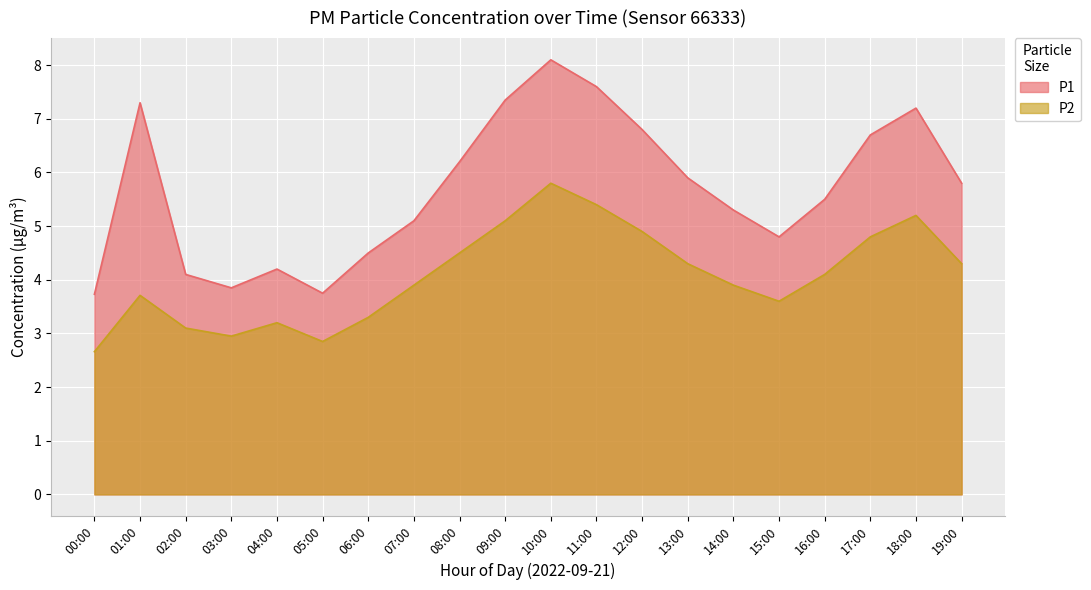

What is the label of the 11th point from the left?

10:00